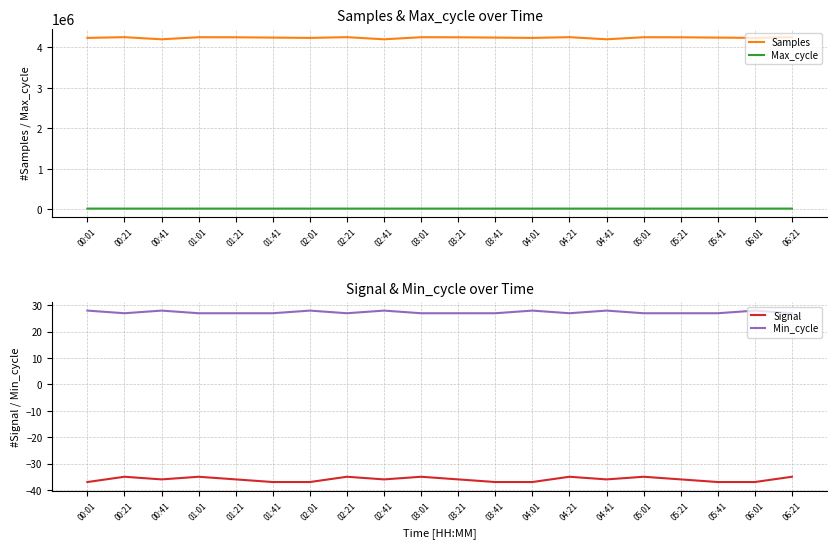

What is the total value across all series at 01:01?

4267471